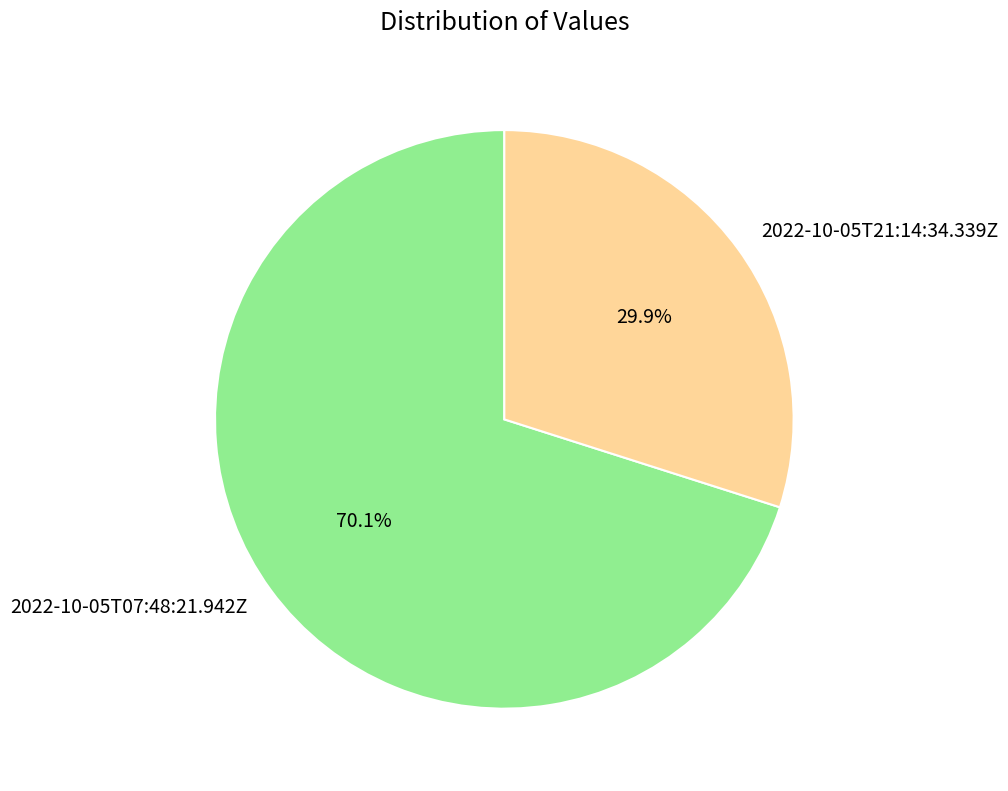

What percentage is NOT represented by 2022-10-05T21:14:34.339Z?

70.1%